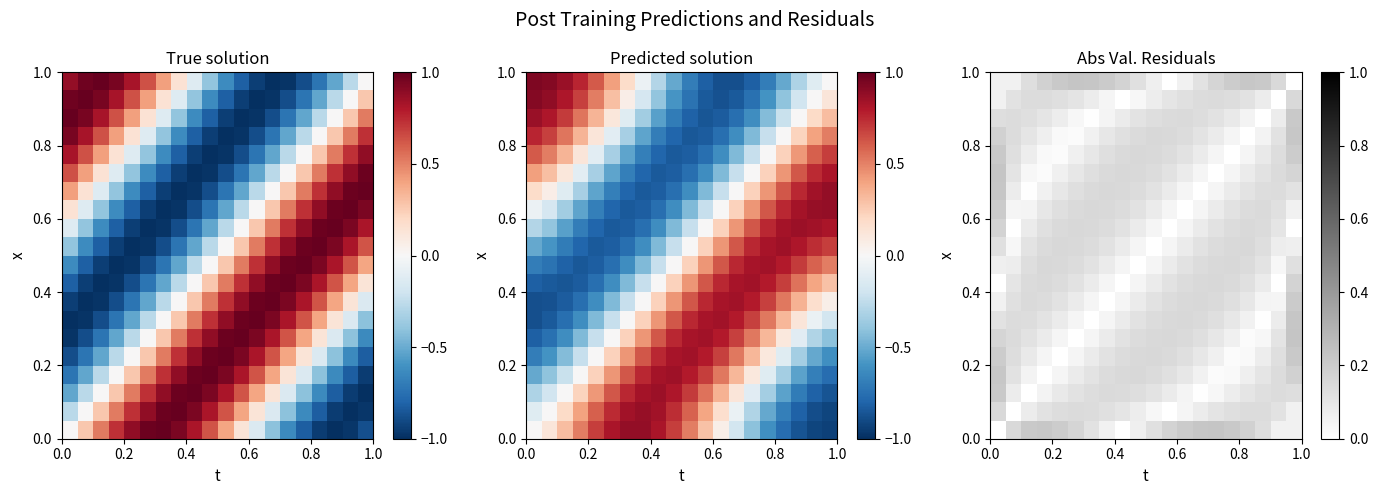

Count the number of data series in this chart.

20